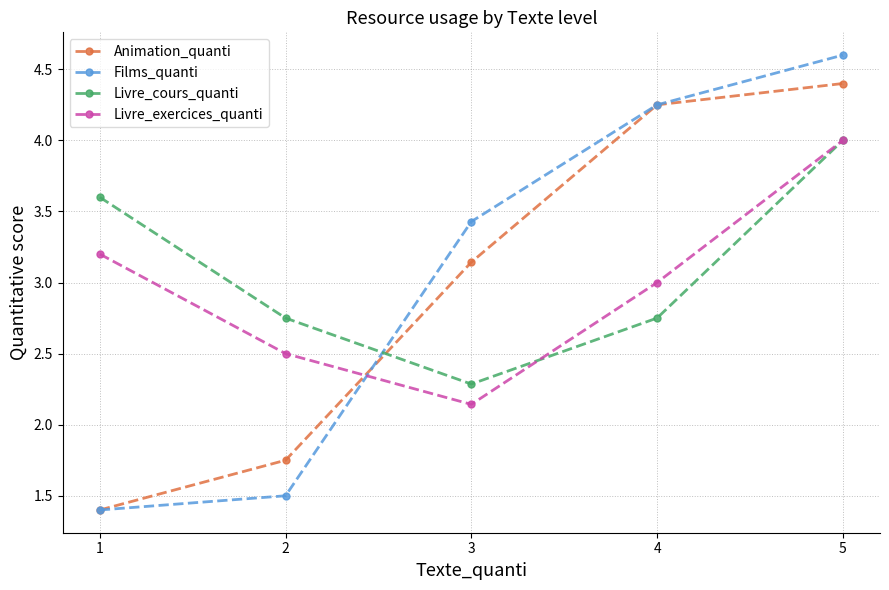

Count the number of categories in the chart.

5